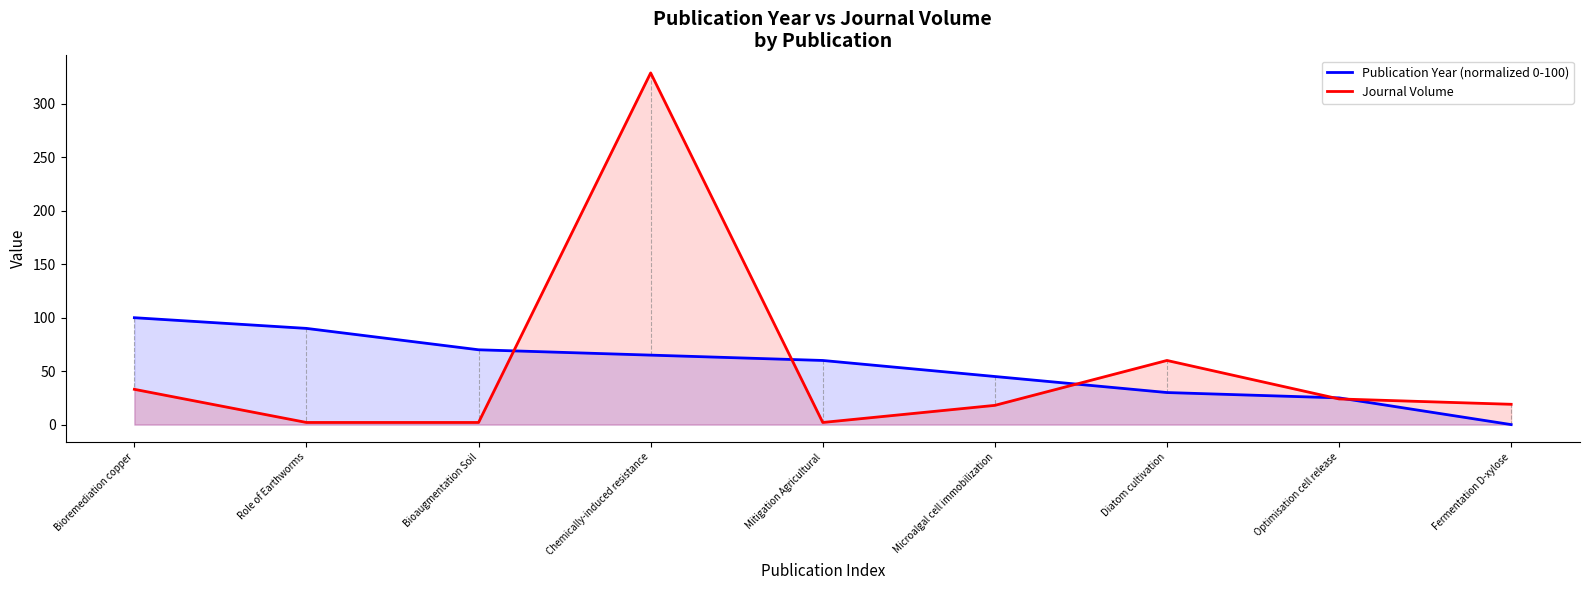

Which category has the highest value across all series?

Chemically-induced resistance